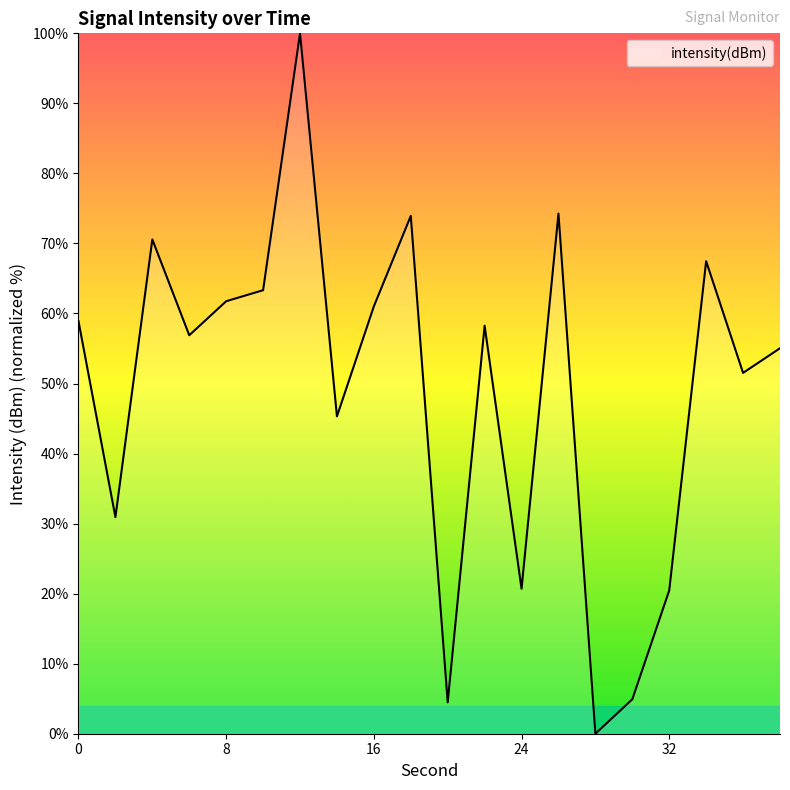

What is the maximum value shown in the chart?

100.0